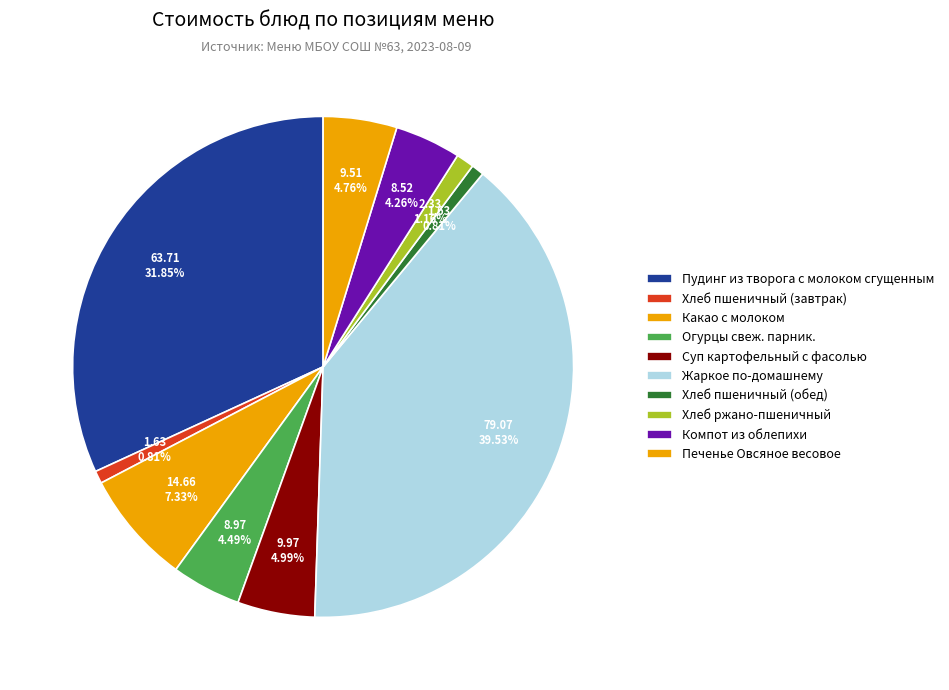

How many slices are in this pie chart?

10